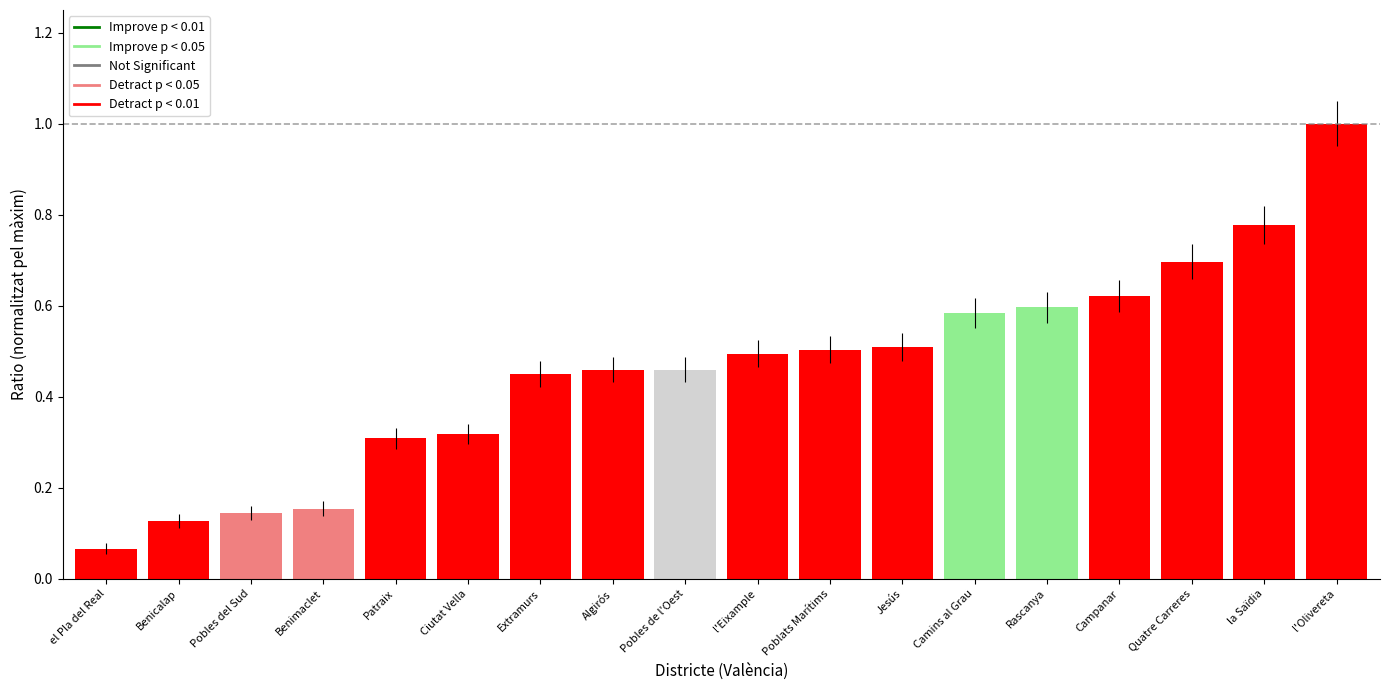

Which category has the lowest value across all series?

el Pla del Real